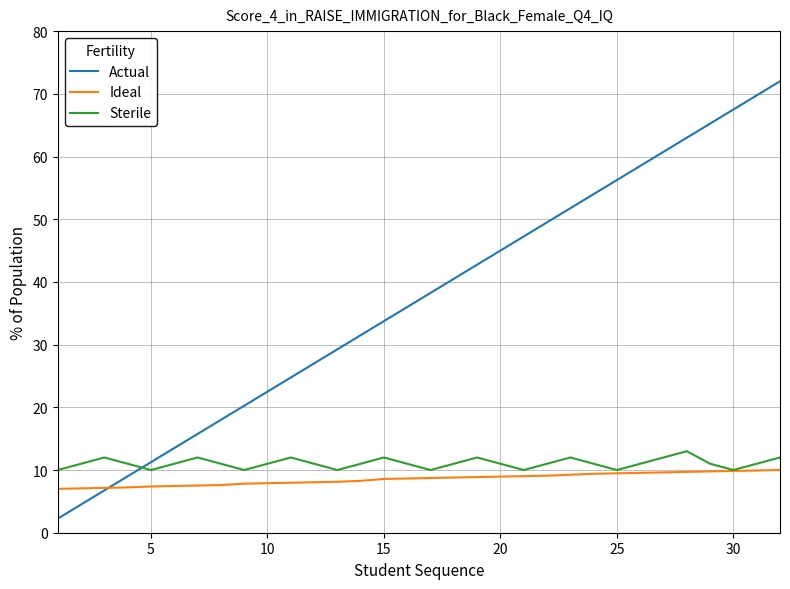

Which series has the largest range (max minus min)?

Actual